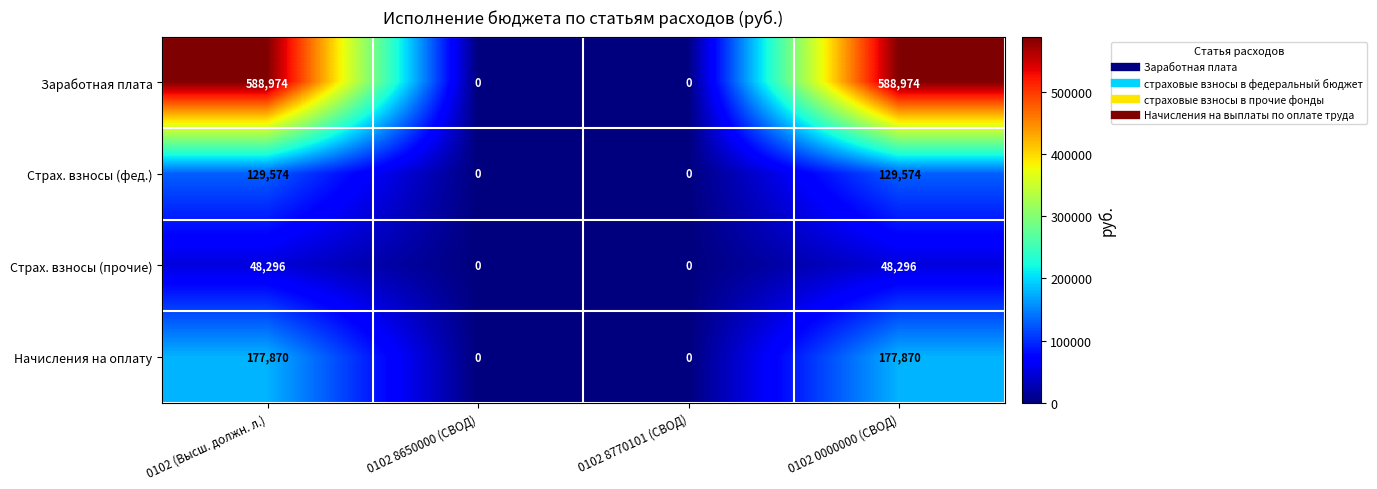

Which series has the widest spread of values?

Заработная плата